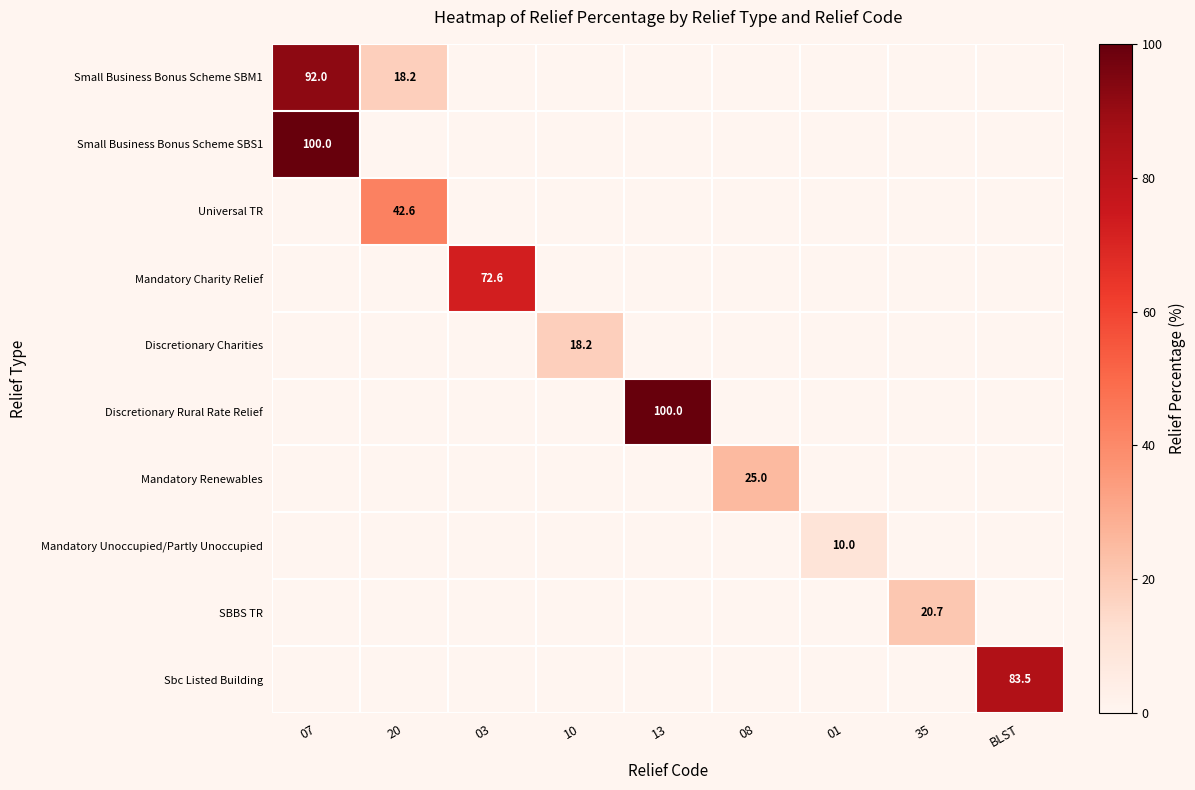

What is the average value of the Mandatory Renewables series?

2.8